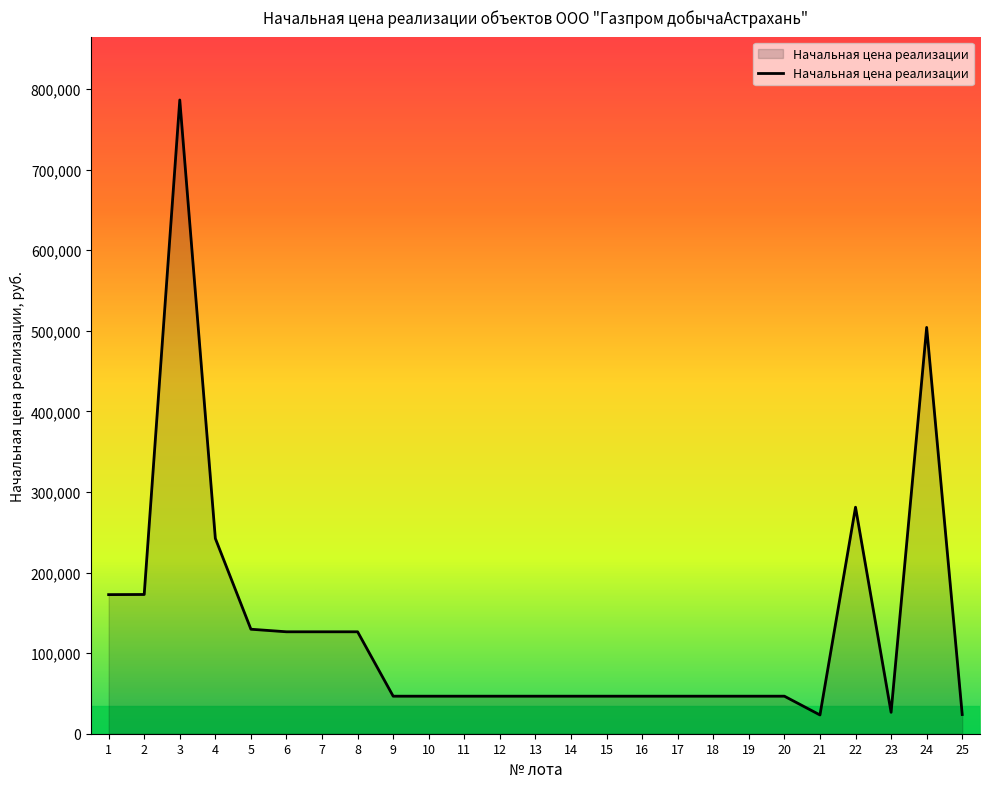

What is the difference between the maximum and minimum values?

762987.6